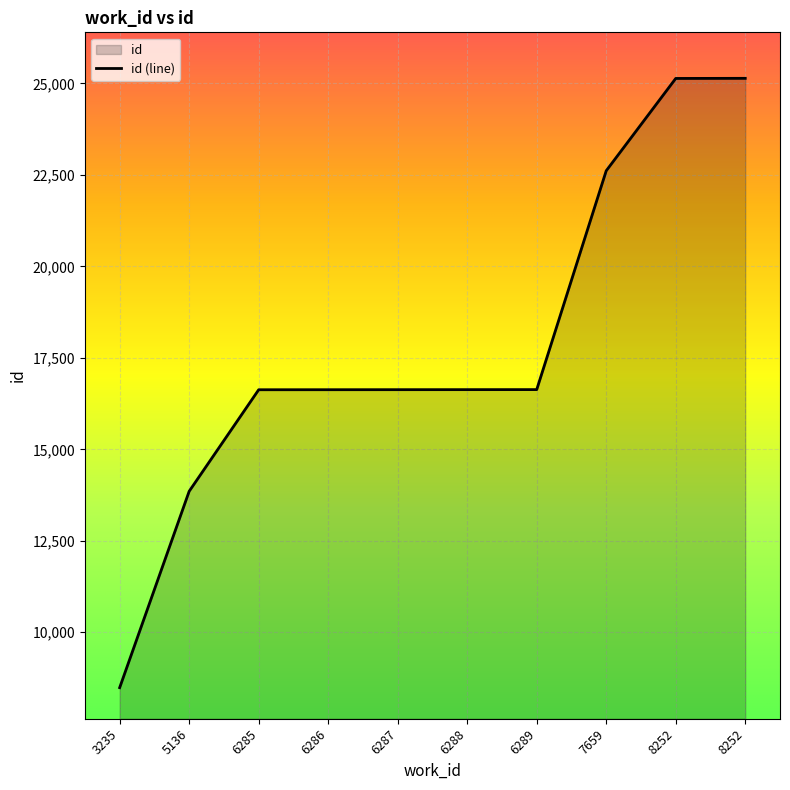

Reading left to right, list all the values displayed in this chart.

3235=8487	5136=13853	6285=16627	6286=16628	6287=16629	6288=16630	6289=16631	7659=22611	8252=25133	8252=25136